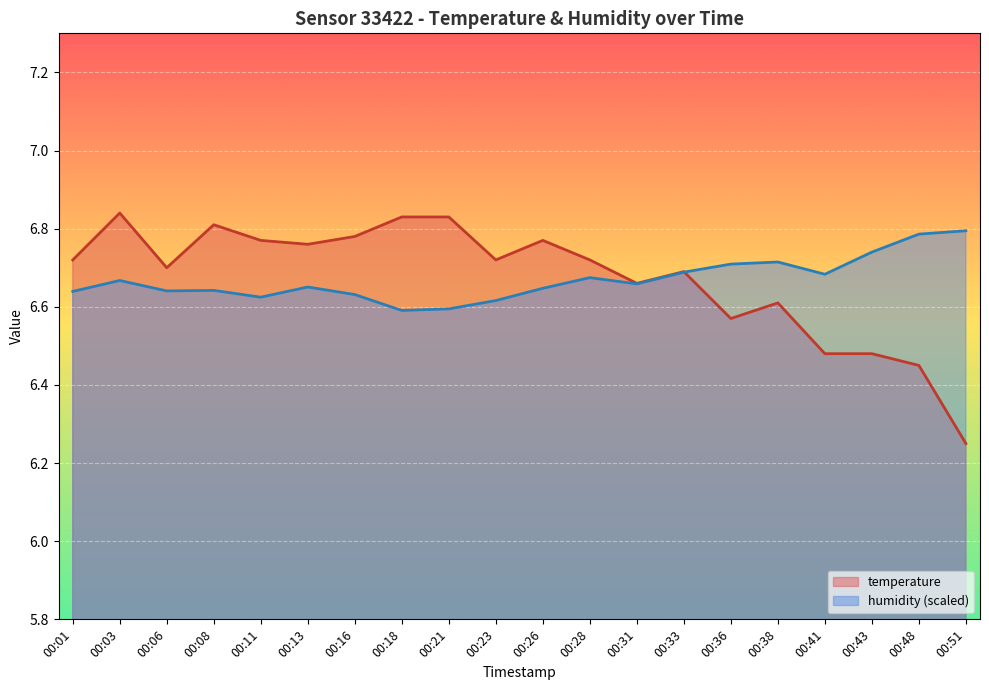

In temperature, how many points are lower than both neighbors (excluding endpoints)?

5